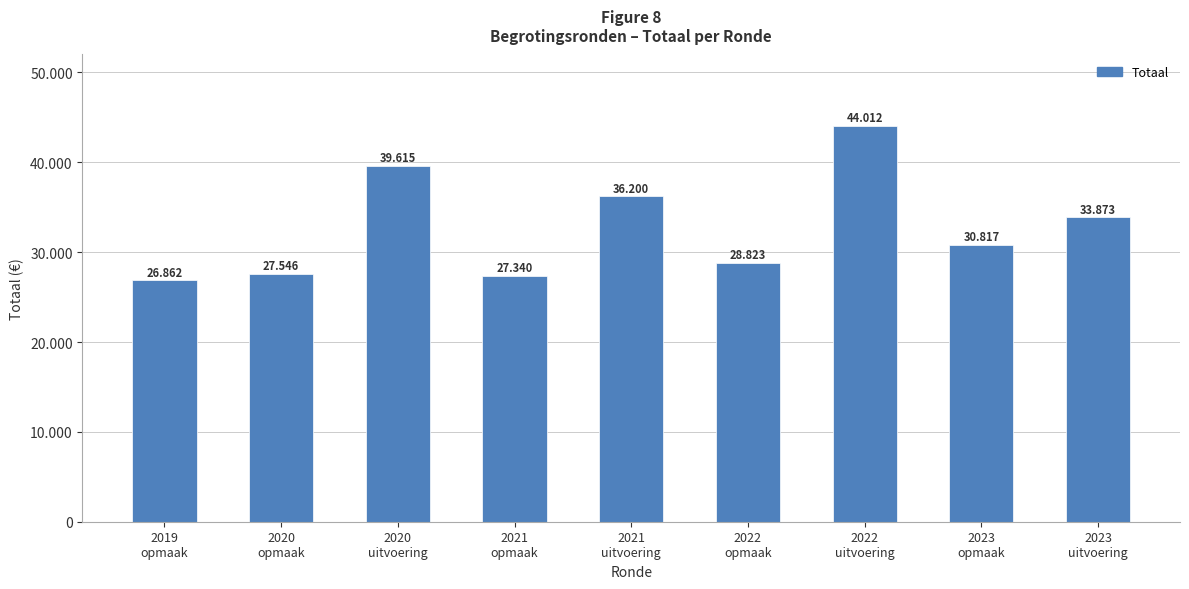

How many data points are above 30817?

4